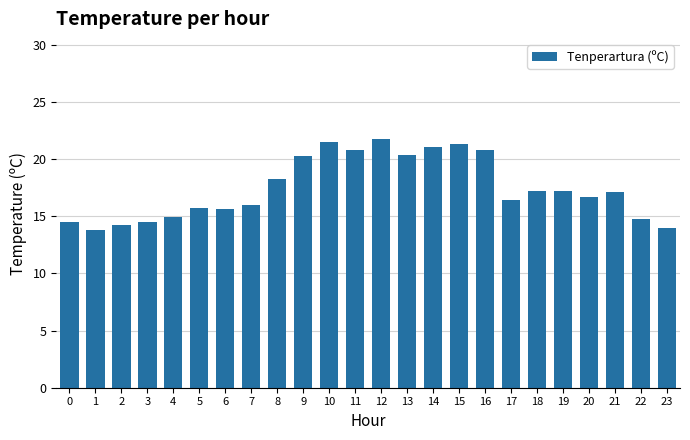

The chart shows a value of 18.3 at 8. True or false?

True